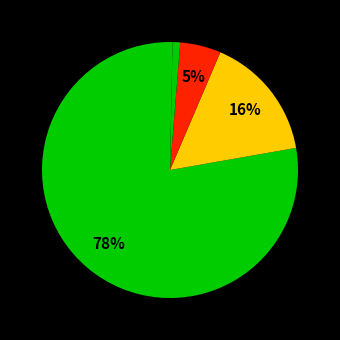

Count the number of slices in the pie.

5